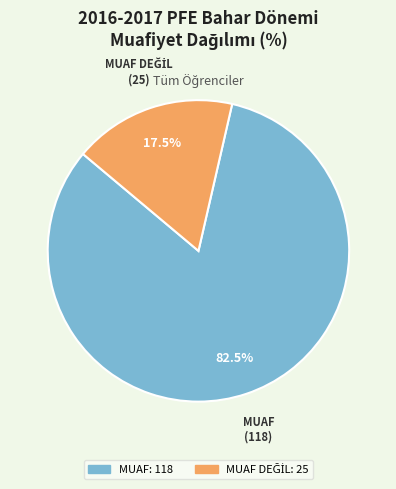

Is there a majority slice in this chart?

Yes